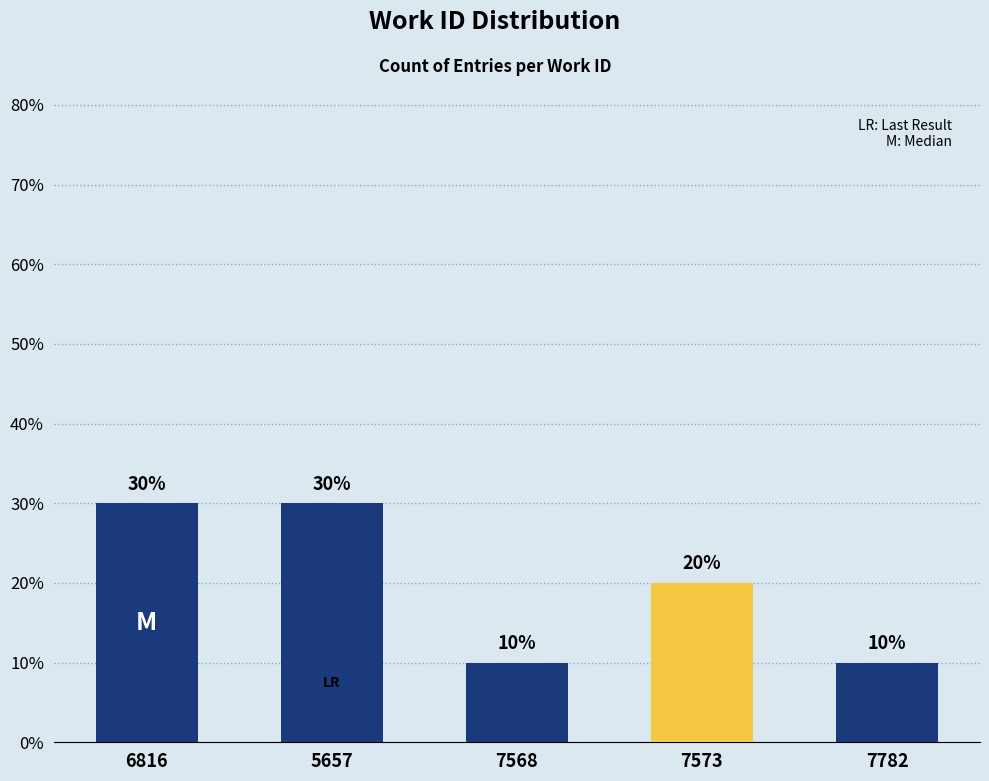

How many values are below 20?

2